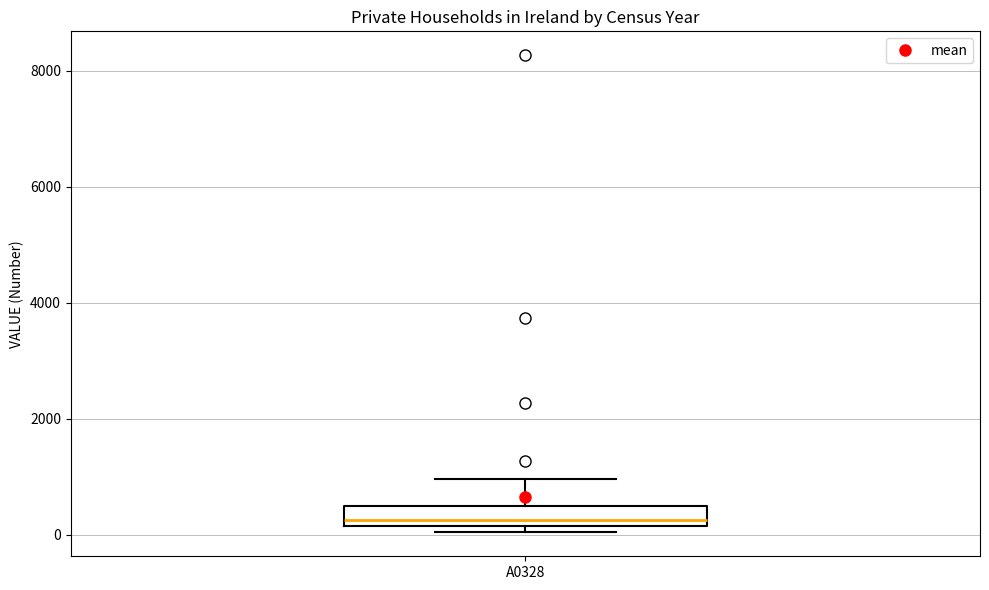

Where does the upper whisker of the box for A0328 end on the y-axis? The values are not printed on the chart, so give them approximately, as read against the axis.

1000